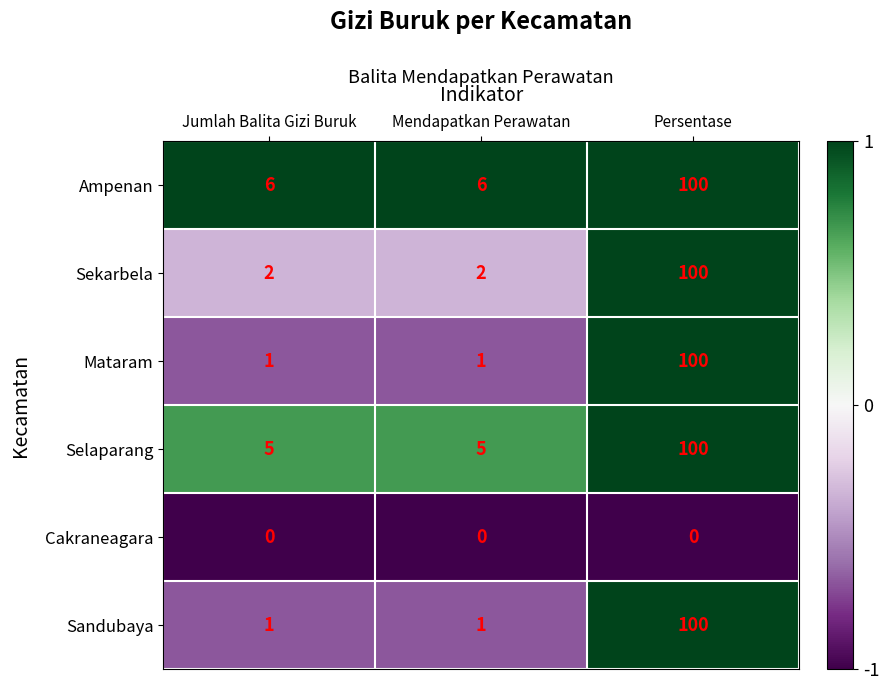

The value of Mataram at Mendapatkan Perawatan is 1. True or false?

True